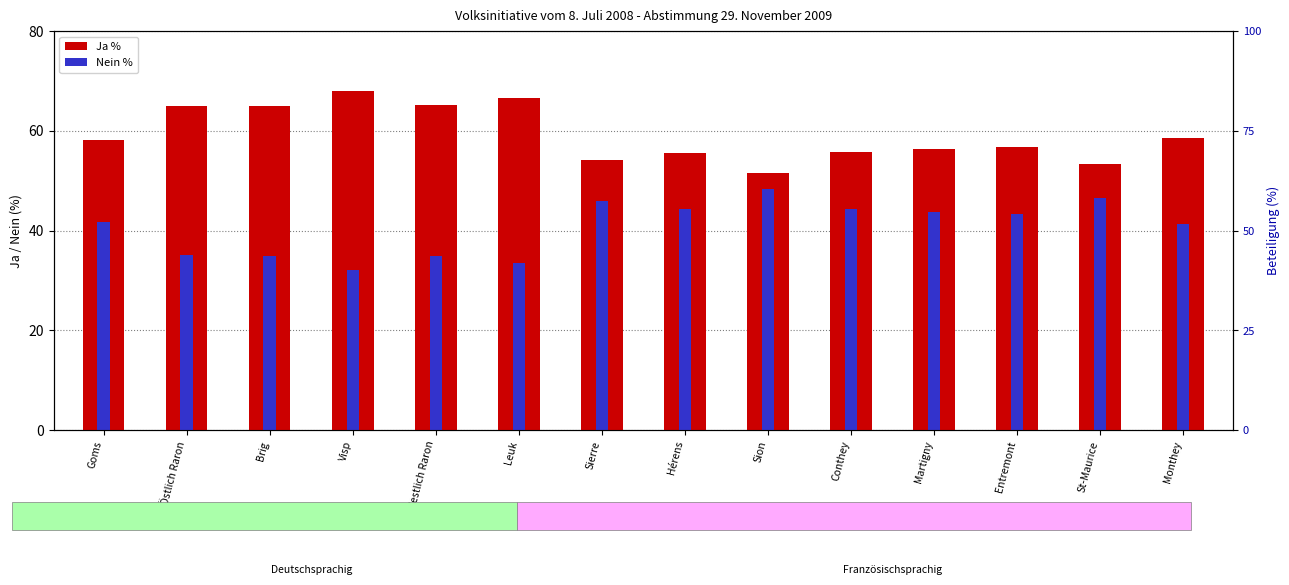

At which label does Nein % reach its peak?

Sion